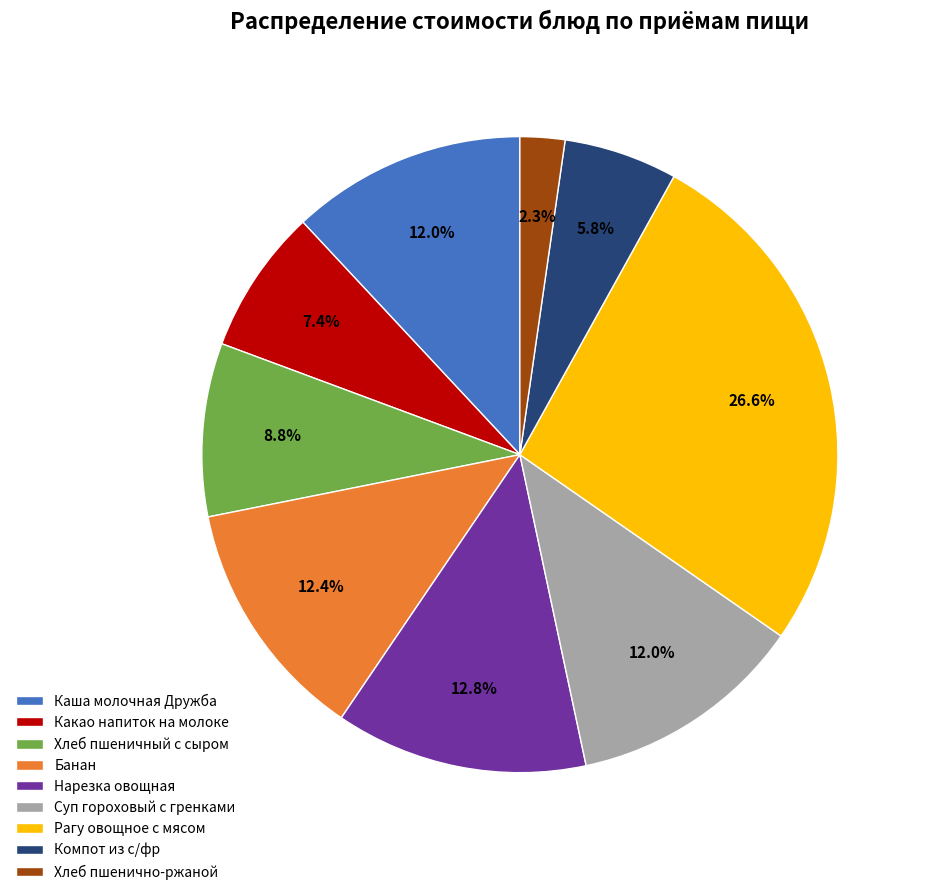

Which has a higher value, Хлеб пшеничный с сыром or Суп гороховый с гренками?

Суп гороховый с гренками